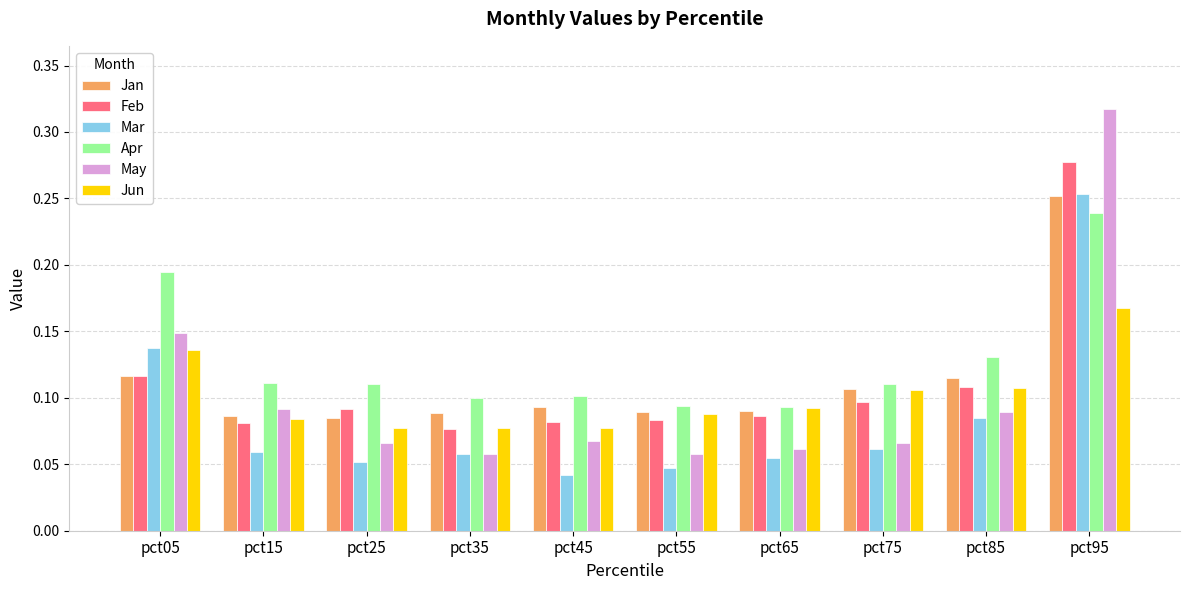

Which category has the highest value across all series?

pct95